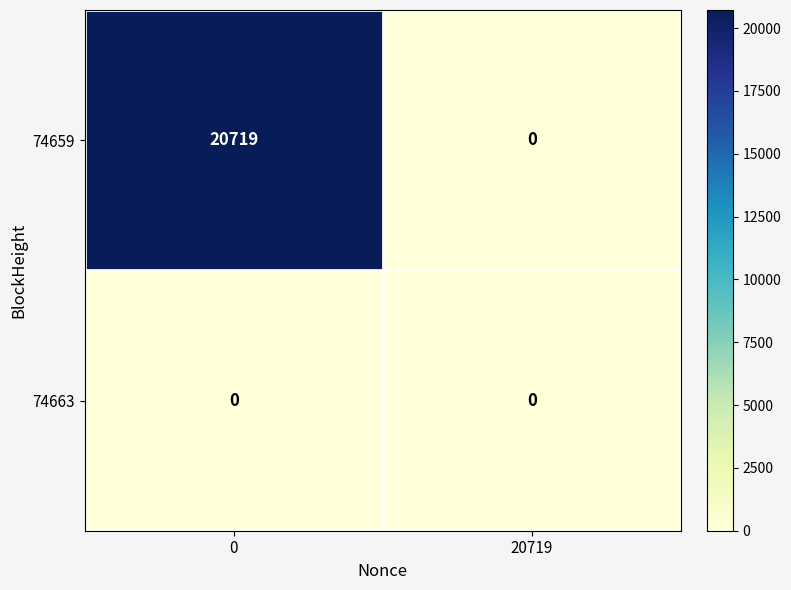

Read the 74659 value at 0, to the nearest 100.

20700